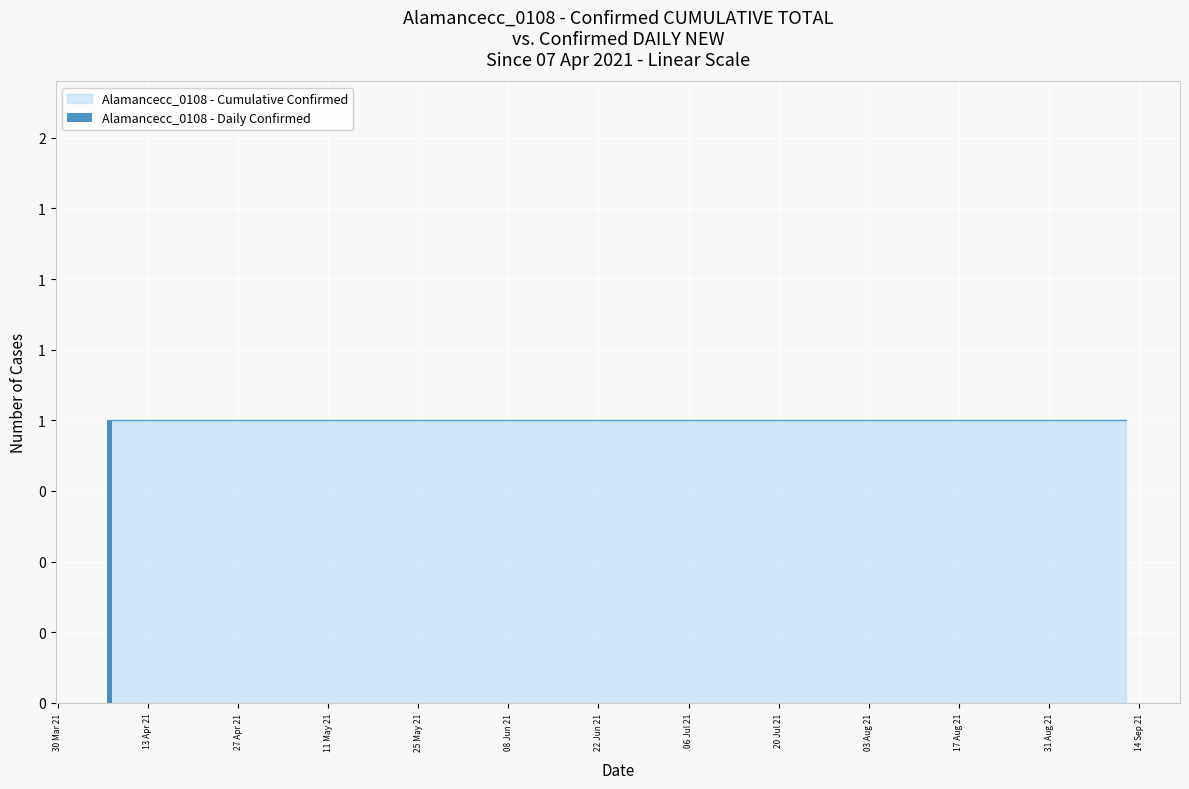

What is the label of the 6th bar from the right?

2021-07-14